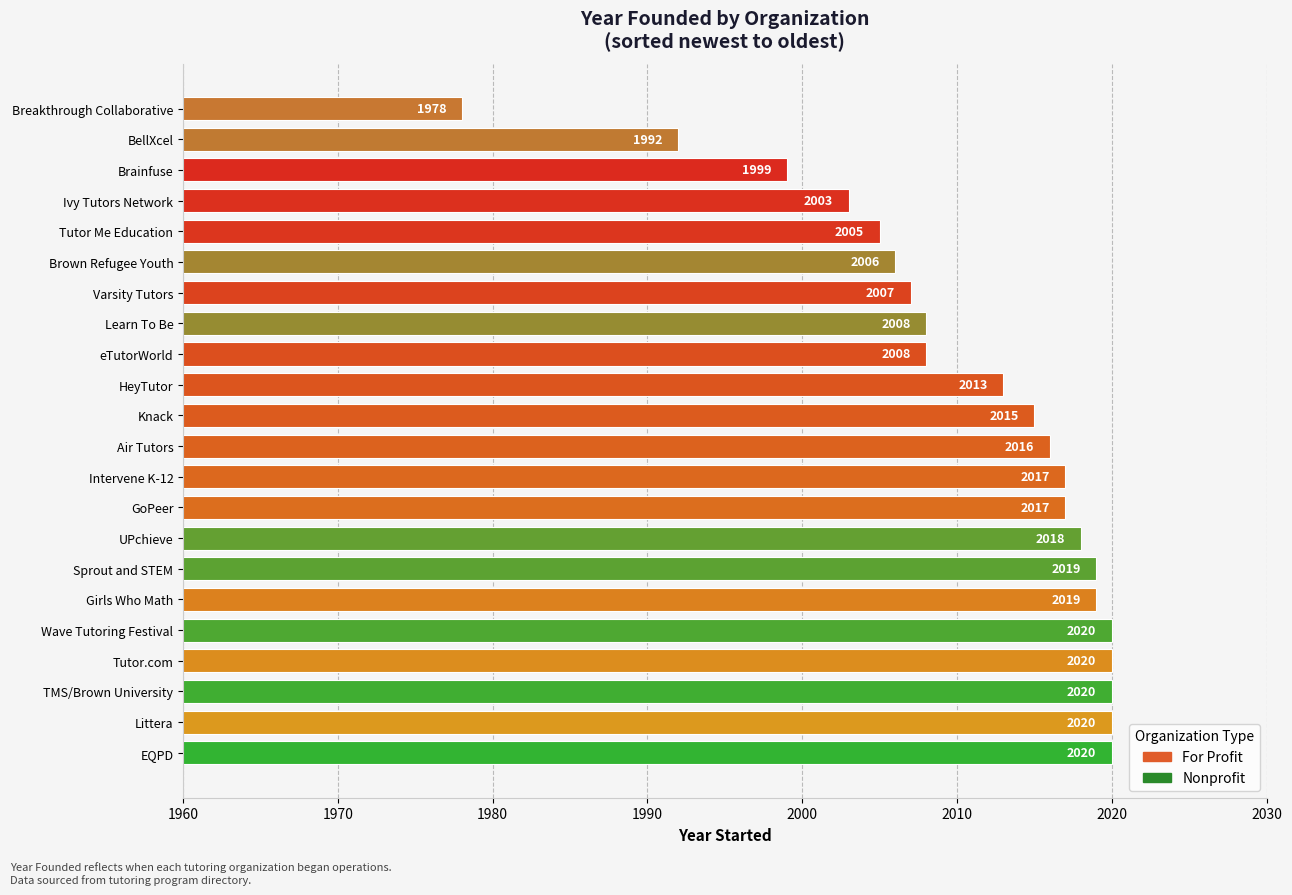

True or false: the data shows 2019 at Girls Who Math.

True